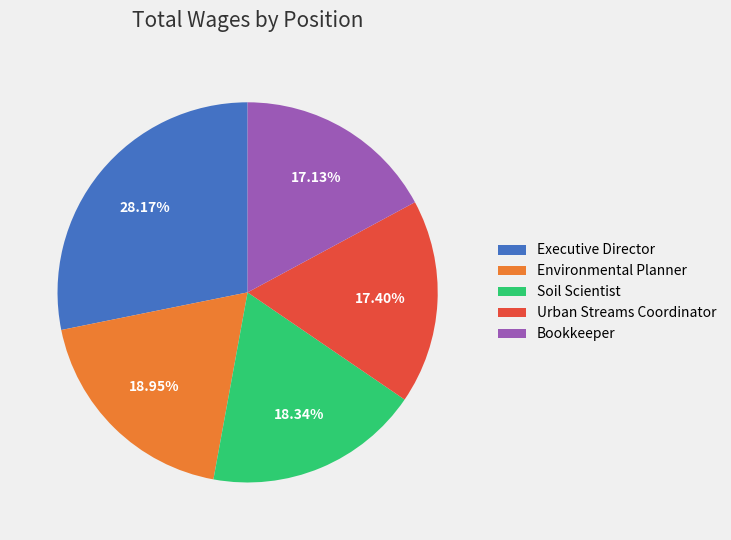

What is the ratio of the value at Urban Streams Coordinator to the value at Environmental Planner?

0.9